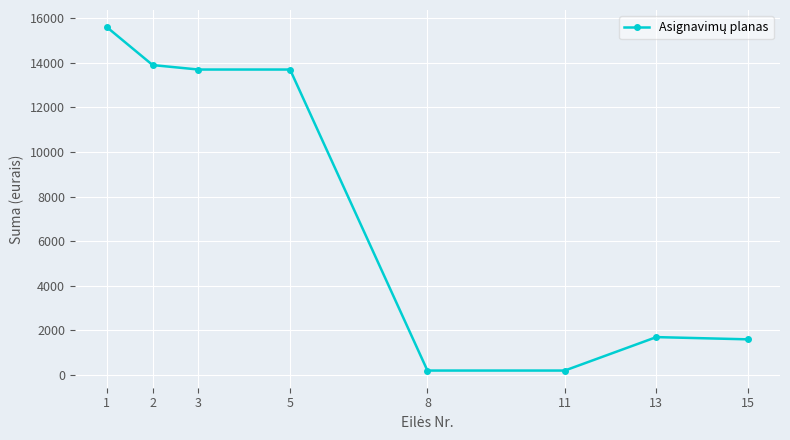

True or false: there are more than 2 points higher than both neighbors.

False